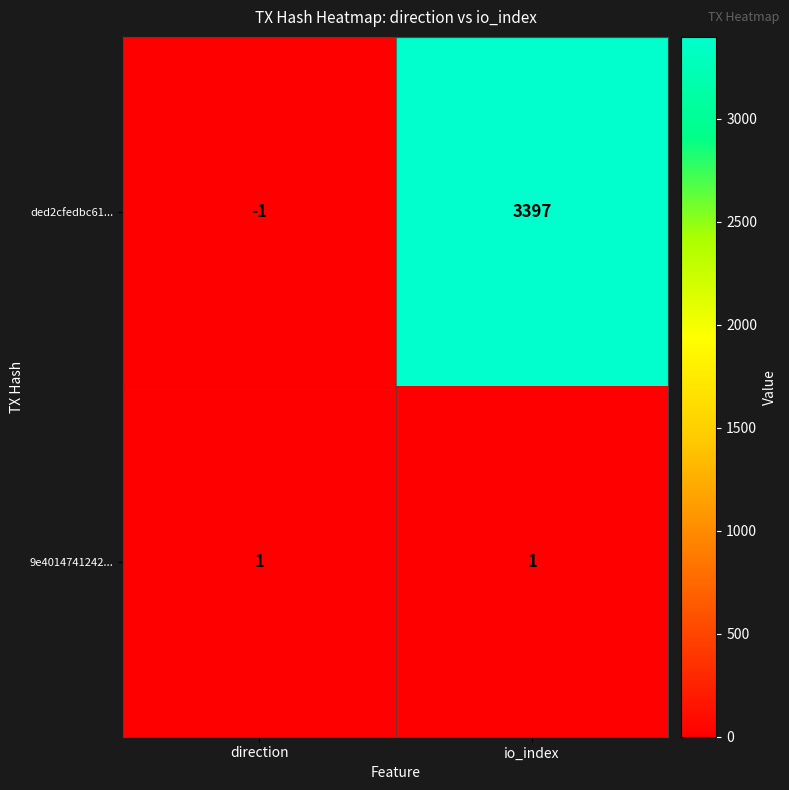

At how many categories does at least one series exceed 3317?

1